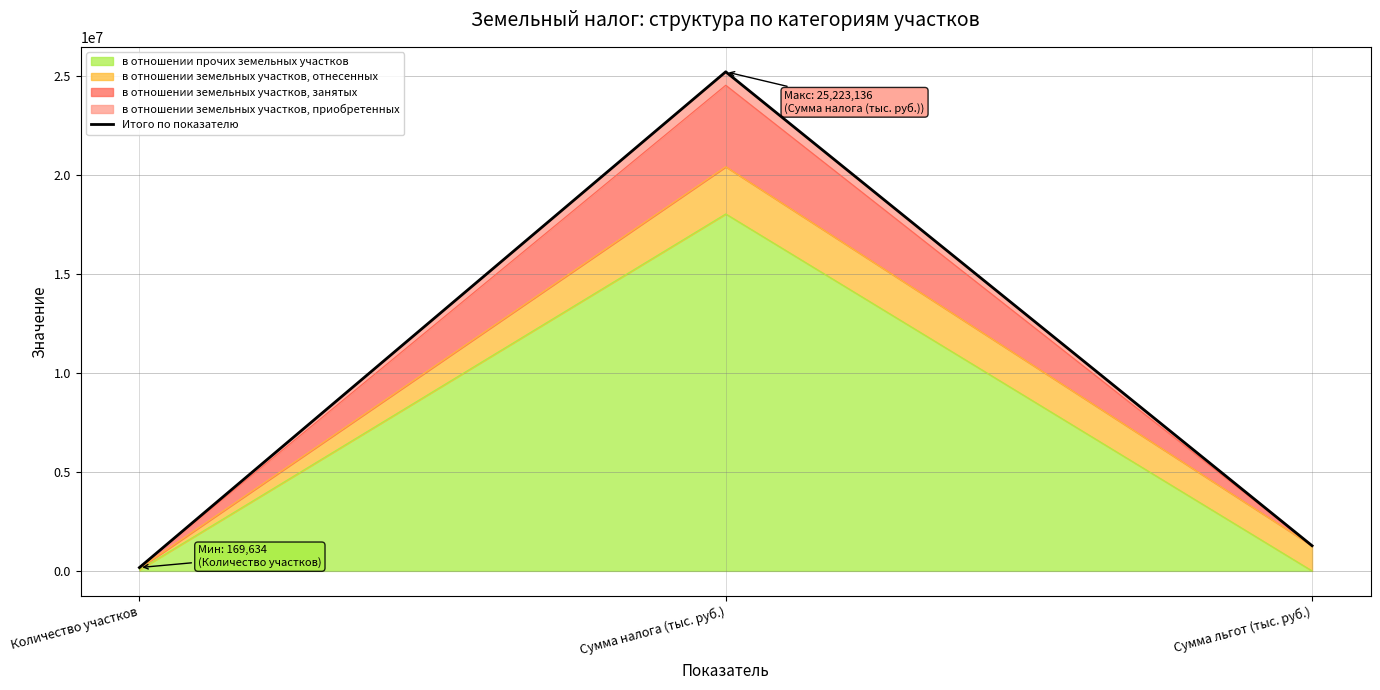

Does the chart display data point markers on the line(s)?

No